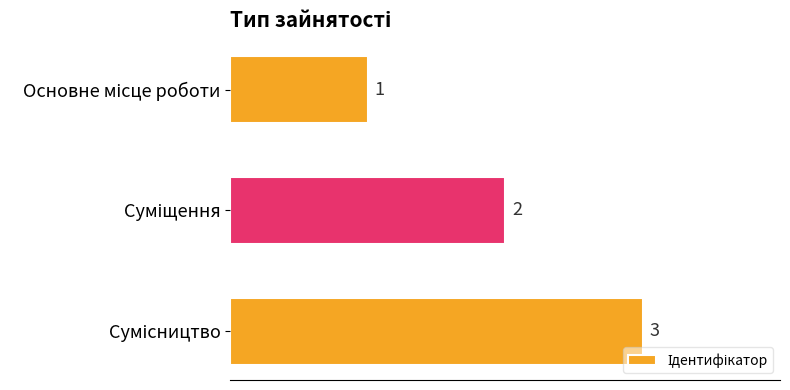

How many values are between 1 and 3?

3